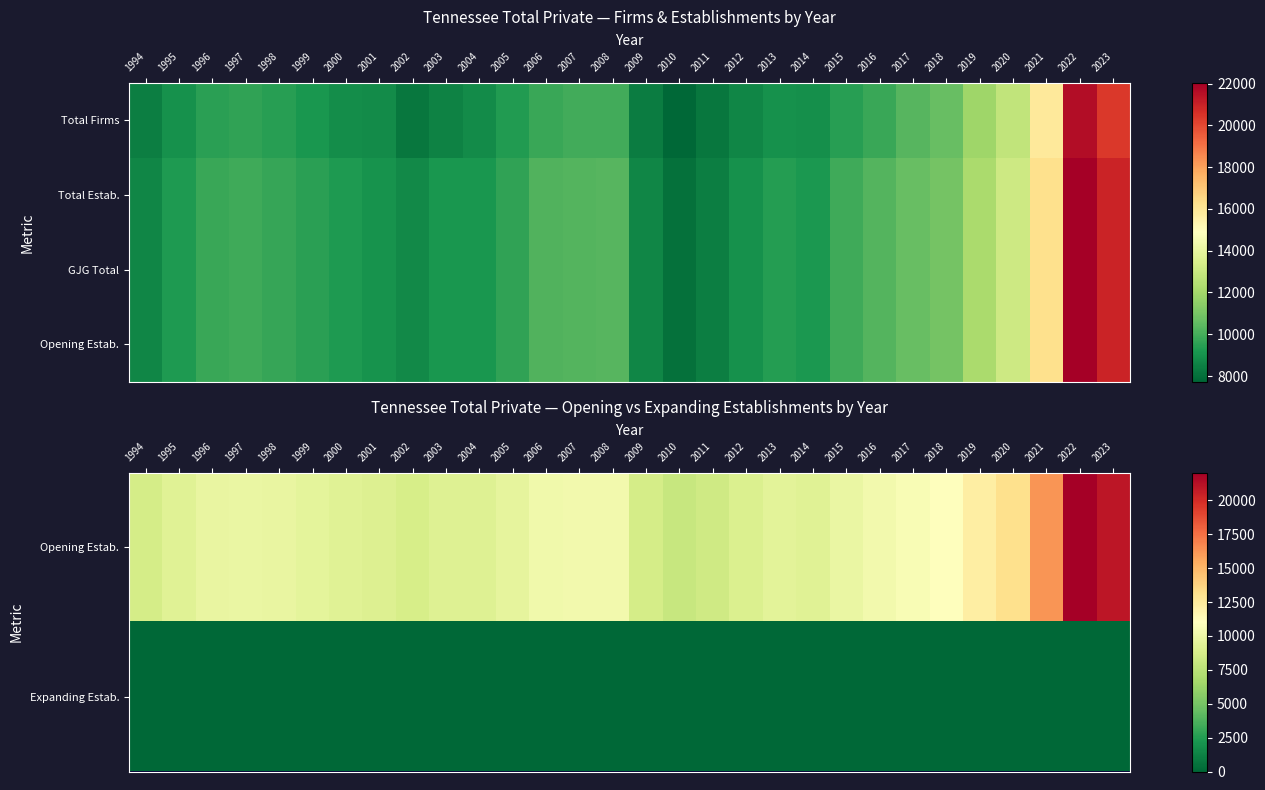

Which has a higher value, 2018 or 2011?

2018